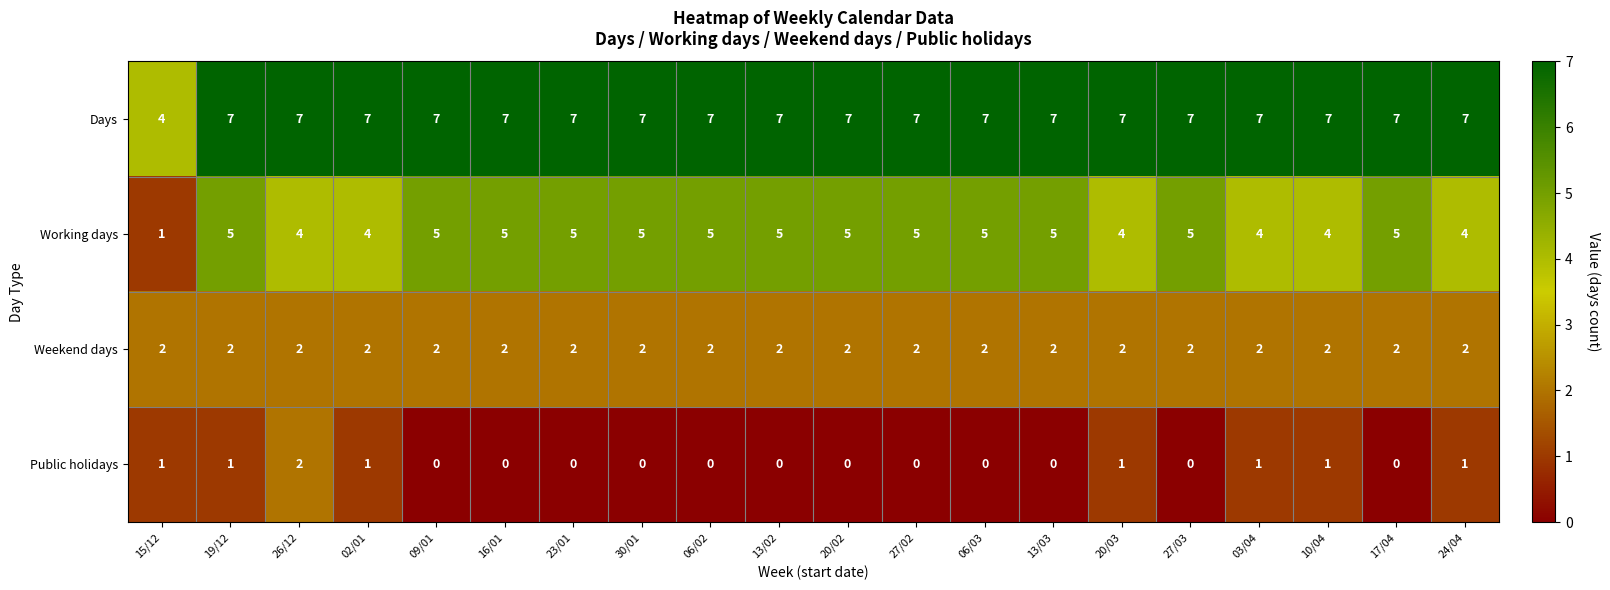

What is the minimum value for Days?

4